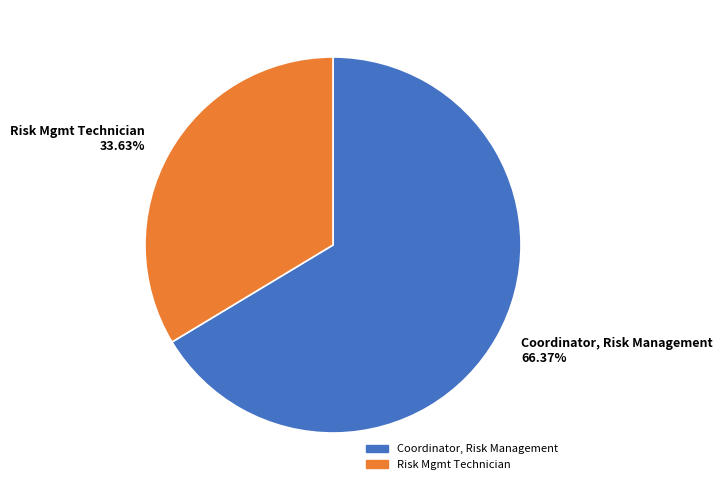

The Risk Mgmt Technician slice represents 34% of the pie. True or false?

True